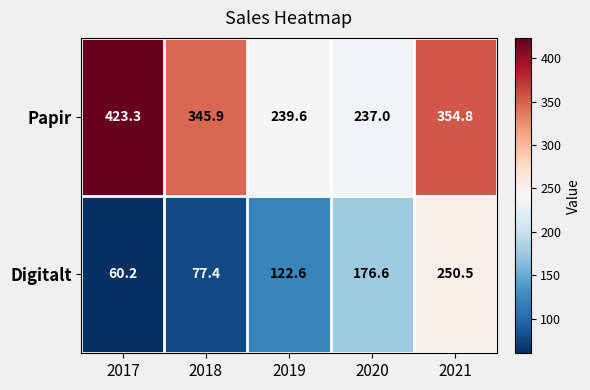

The Papir series shows 740.7 at 2017. True or false?

False